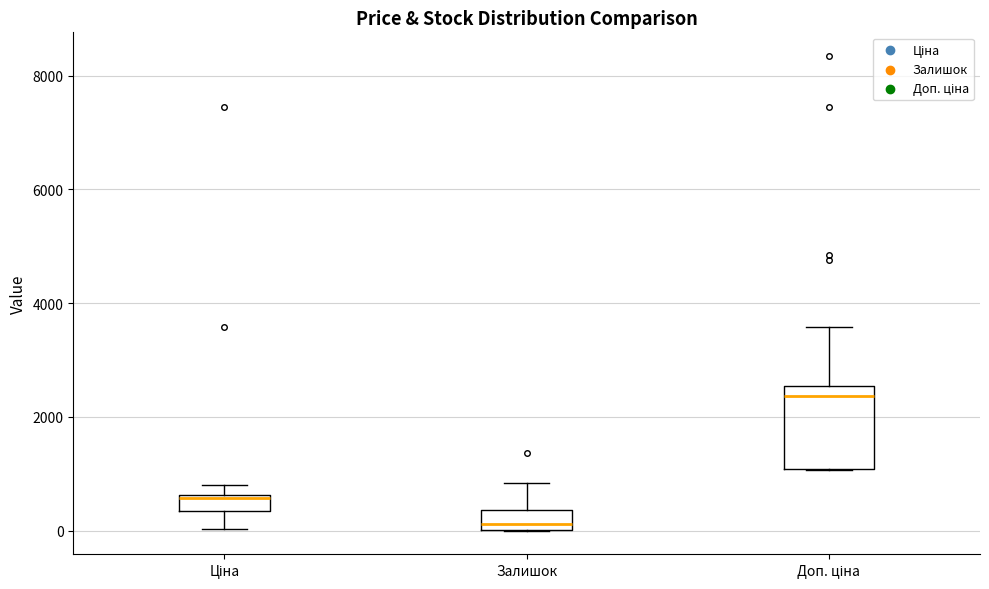

Which box's median line is the highest?

Доп. ціна